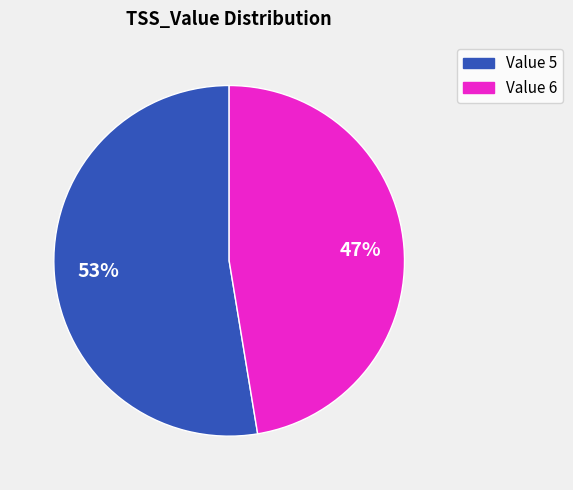

Count the number of slices in the pie.

2